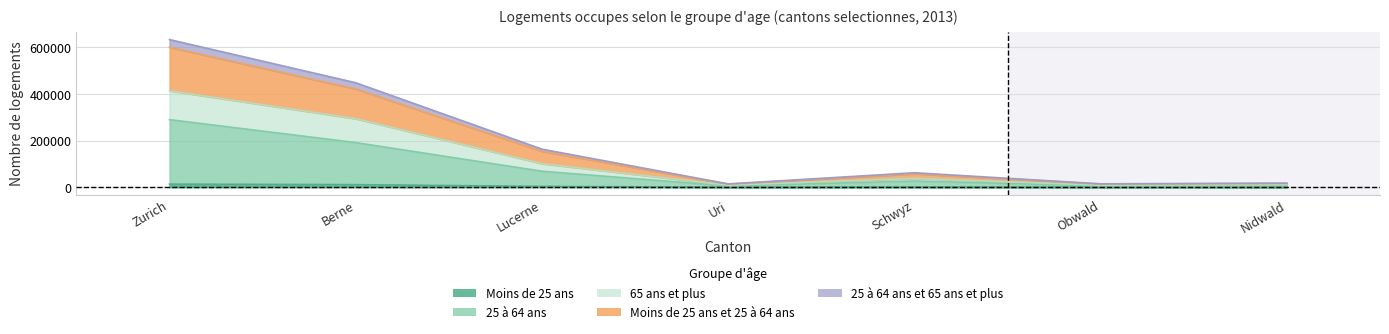

Where does the Moins de 25 ans et 25 a 64 ans series first go above 58185?

Zurich